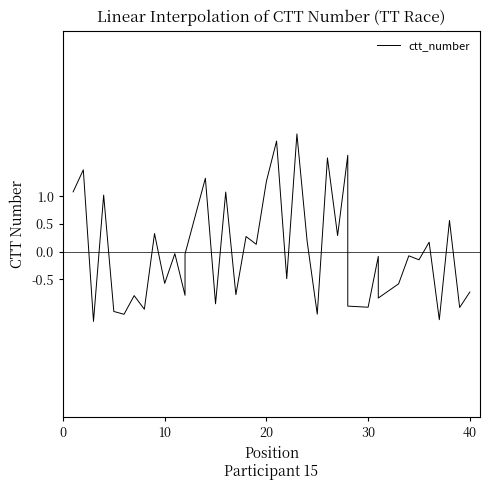

Does the chart have visible grid lines?

No